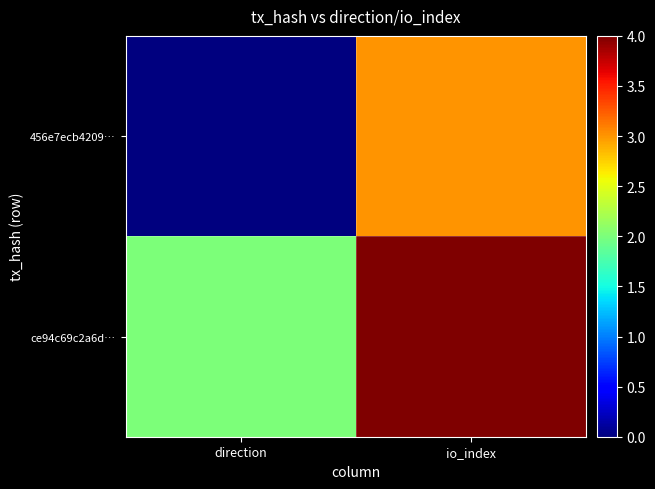

Which has a higher value, direction or io_index?

io_index